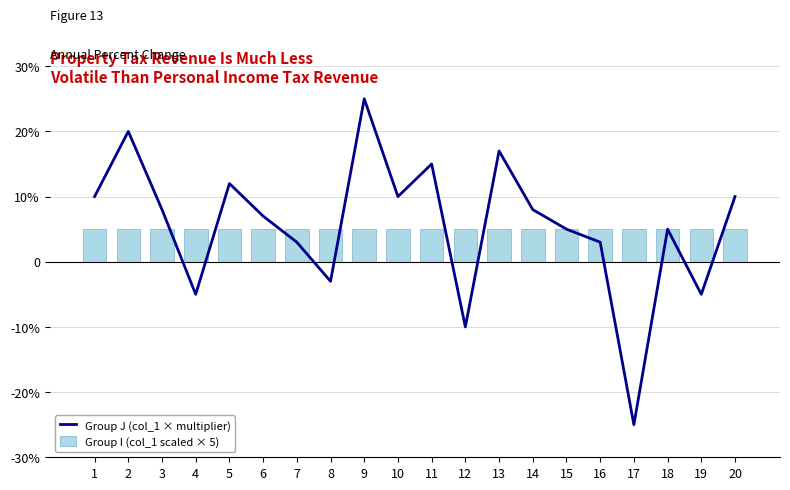

Which series has the largest total across all categories?

Group J (col_1 × multiplier)